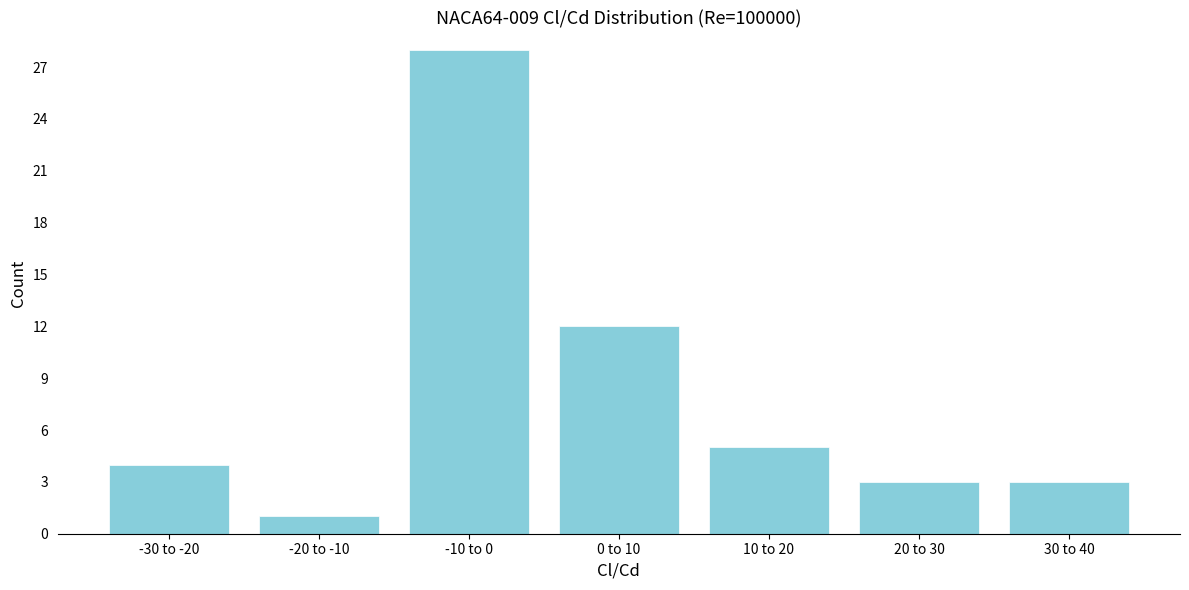

Reading left to right, list all the values displayed in this chart.

4	1	28	12	5	3	3